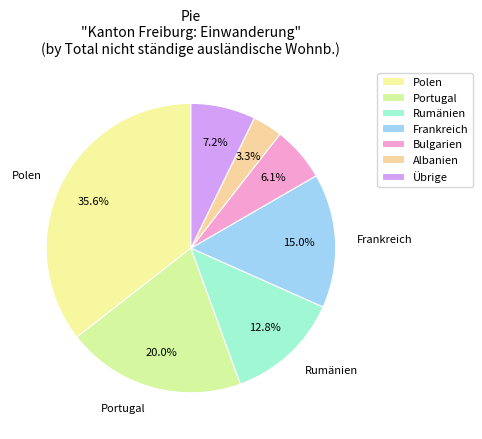

What is the largest slice in the pie chart?

Polen